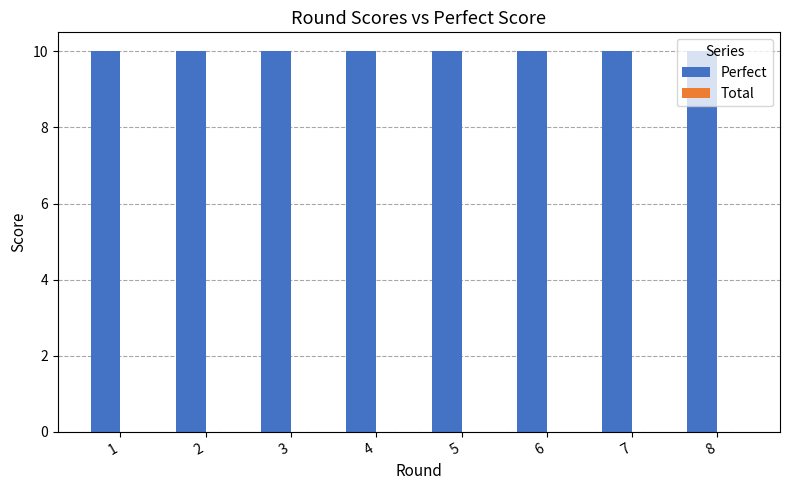

Does the chart contain stacked bars?

No